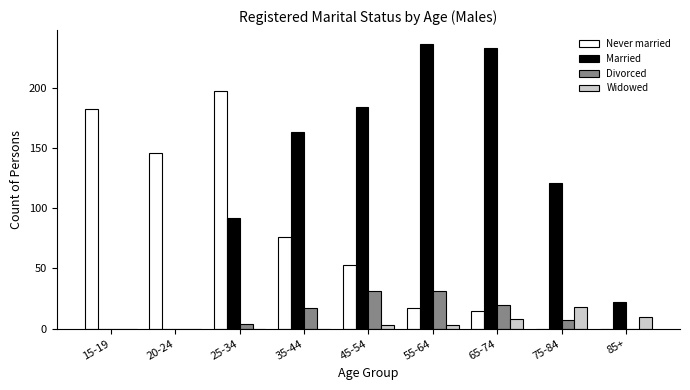

True or false: Widowed has a value of 18 at 75-84.

True